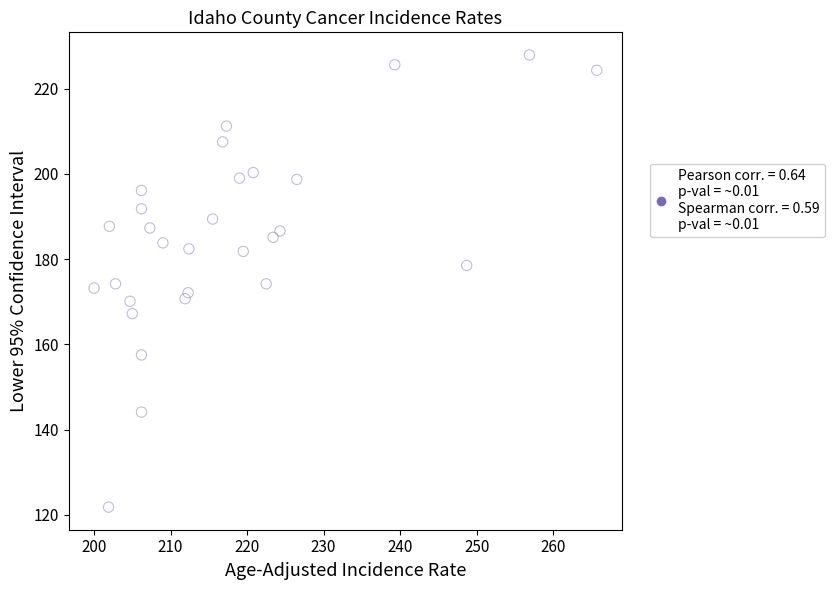

What is the range of Y values (max minus min)?

106.1